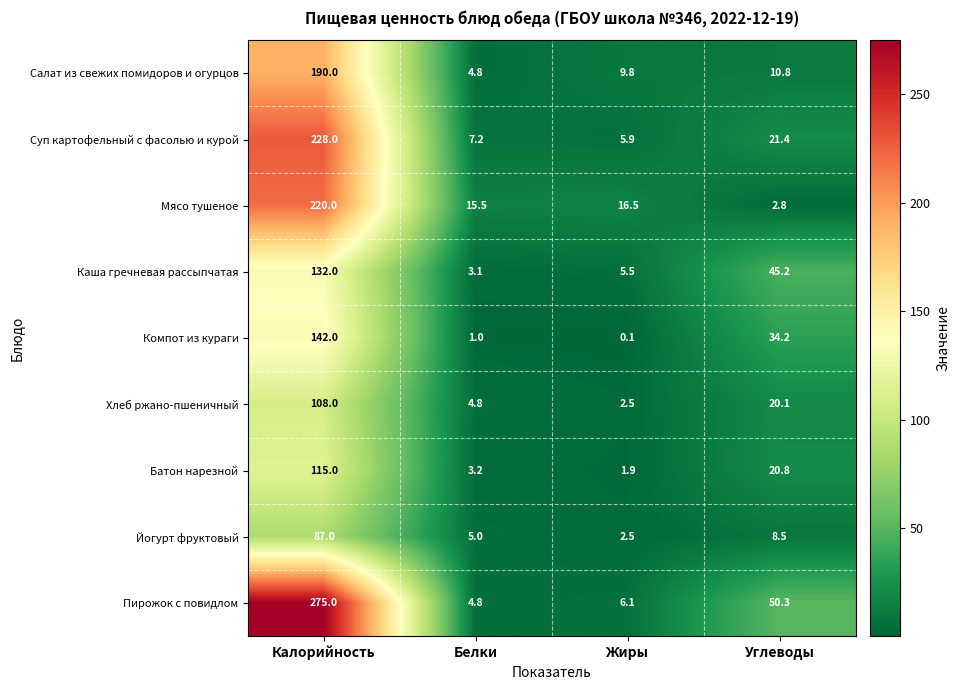

List the series in order of their peak value, lowest first.

Йогурт фруктовый, Хлеб ржано-пшеничный, Батон нарезной, Каша гречневая рассыпчатая, Компот из кураги, Салат из свежих помидоров и огурцов, Мясо тушеное, Суп картофельный с фасолью и курой, Пирожок с повидлом